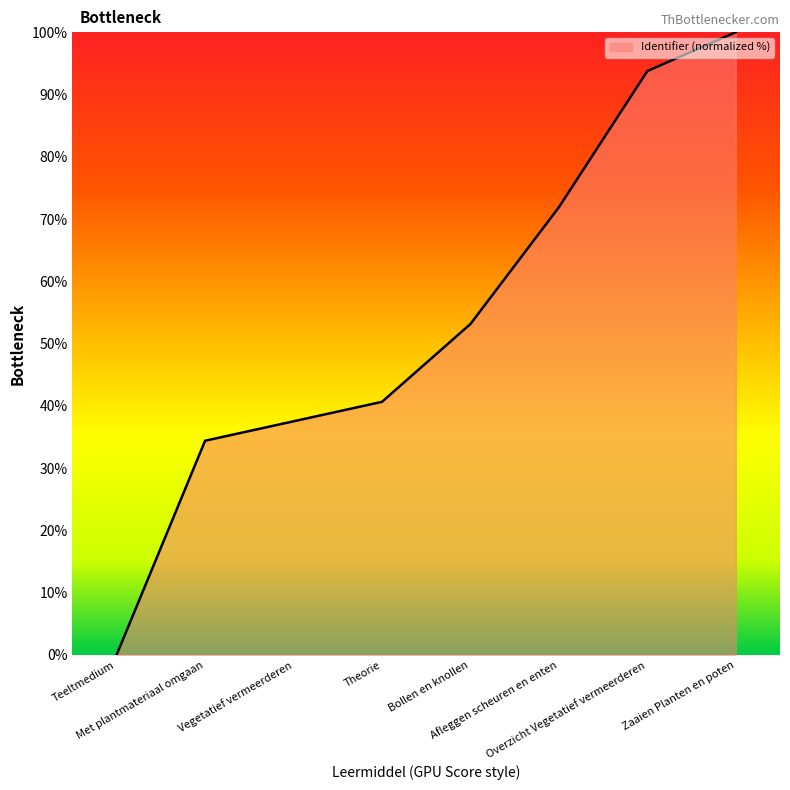

True or false: the data has more than 2 interior local peaks.

False